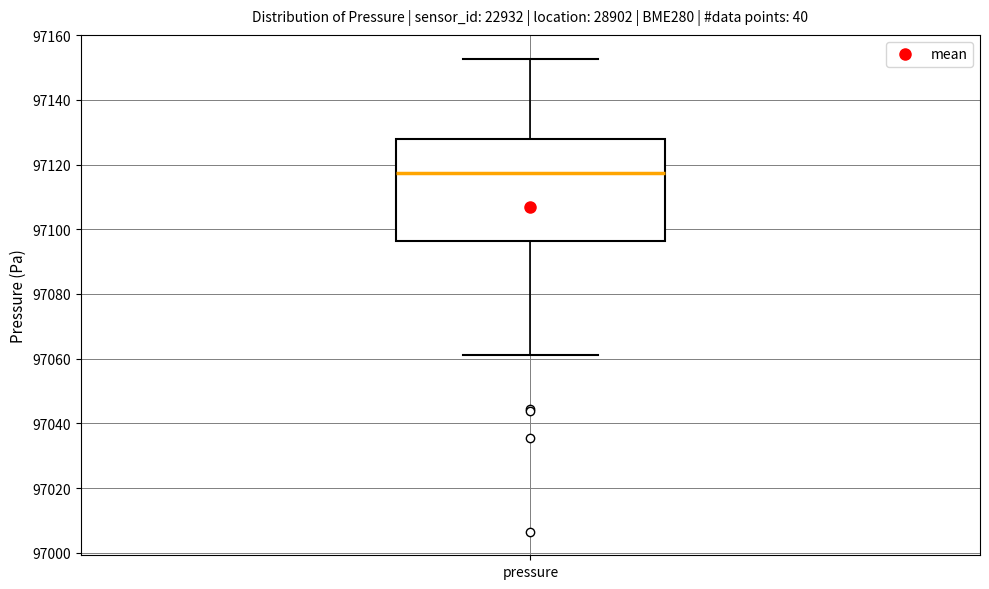

Where does the lower whisker of the box for pressure end on the y-axis? The values are not printed on the chart, so give them approximately, as read against the axis.

97062